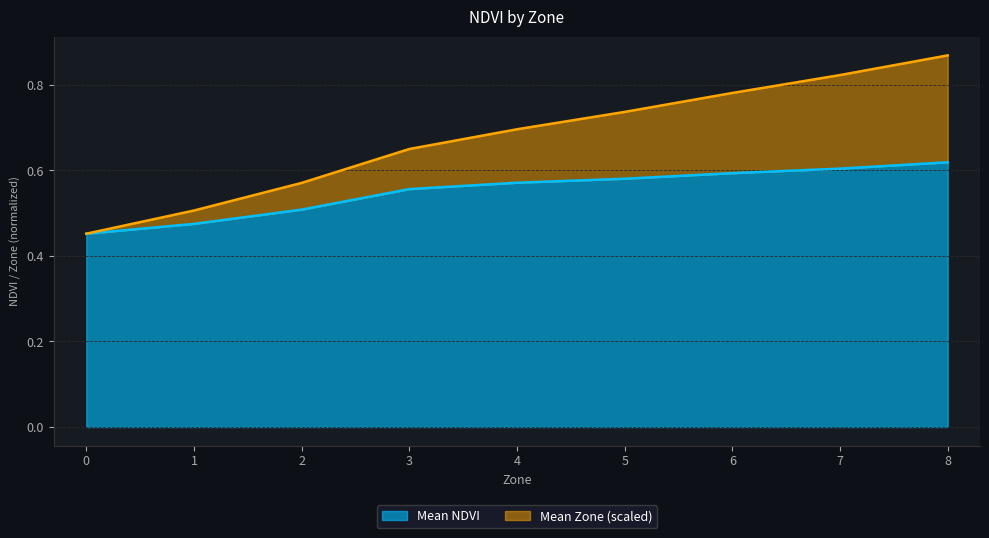

True or false: Mean Zone (scaled) and Mean NDVI intersect in this chart.

False